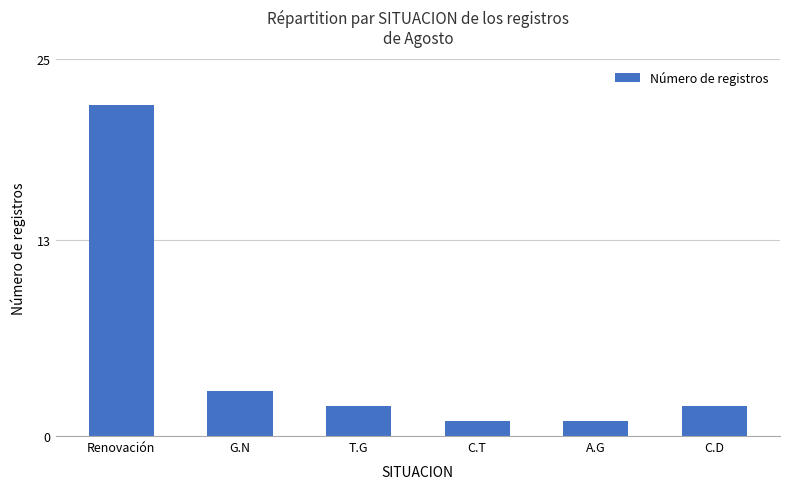

What position from the left is G.N?

2